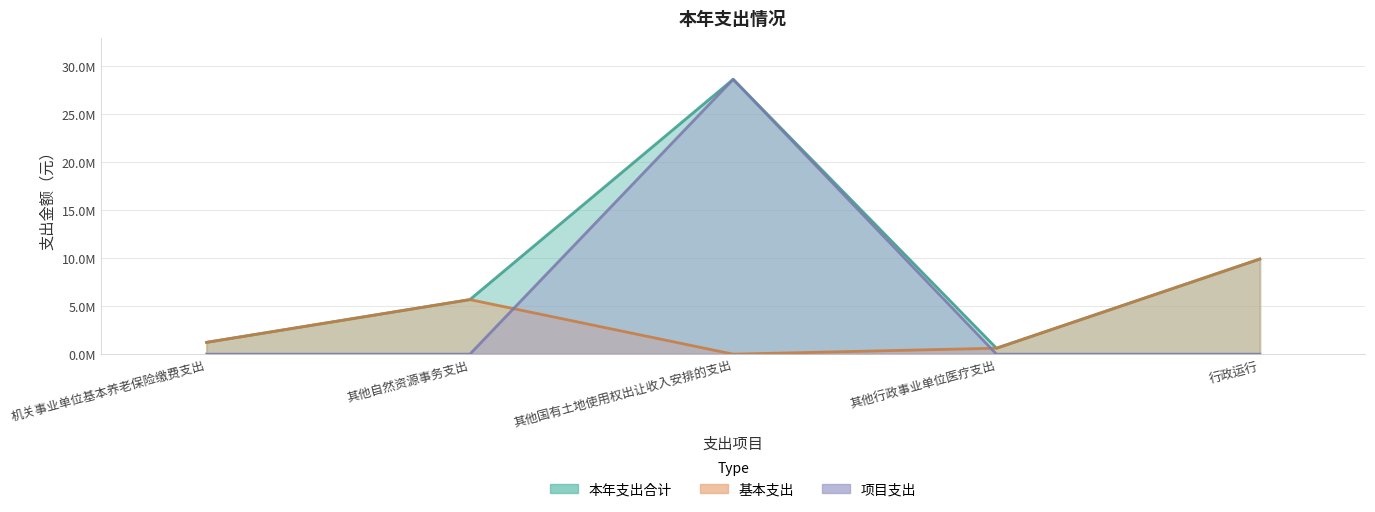

Reading left to right, extract all data points from this chart.

本年支出合计: 机关事业单位基本养老保险缴费支出=1234493.6	其他自然资源事务支出=5692656.5	其他国有土地使用权出让收入安排的支出=28664463.1	其他行政事业单位医疗支出=623711.6	行政运行=9922852.0
基本支出: 机关事业单位基本养老保险缴费支出=1234493.6	其他自然资源事务支出=5692656.5	其他国有土地使用权出让收入安排的支出=0.0	其他行政事业单位医疗支出=623711.6	行政运行=9922852.0
项目支出: 机关事业单位基本养老保险缴费支出=0.0	其他自然资源事务支出=0.0	其他国有土地使用权出让收入安排的支出=28664463.1	其他行政事业单位医疗支出=0.0	行政运行=0.0